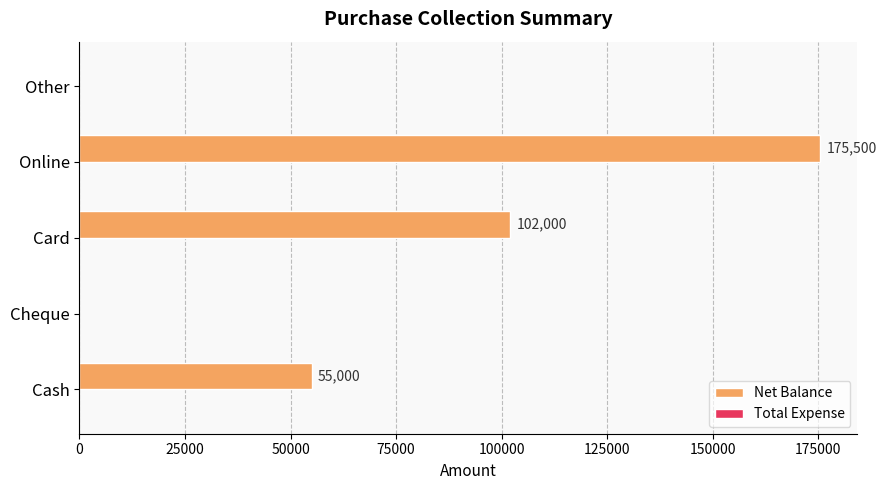

Are the bars horizontal?

Yes